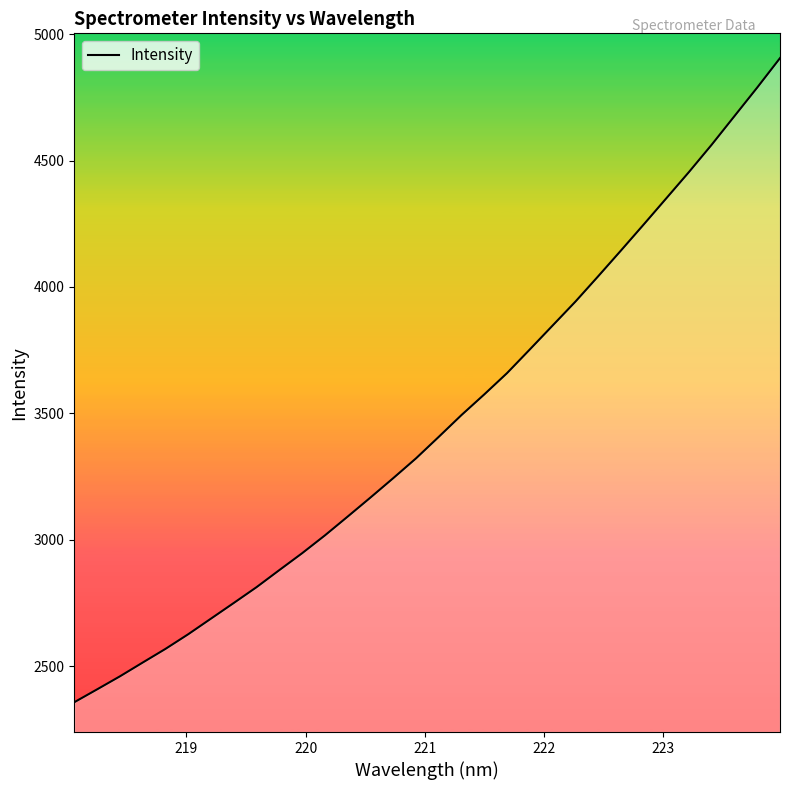

What is the smallest value displayed?

2357.2